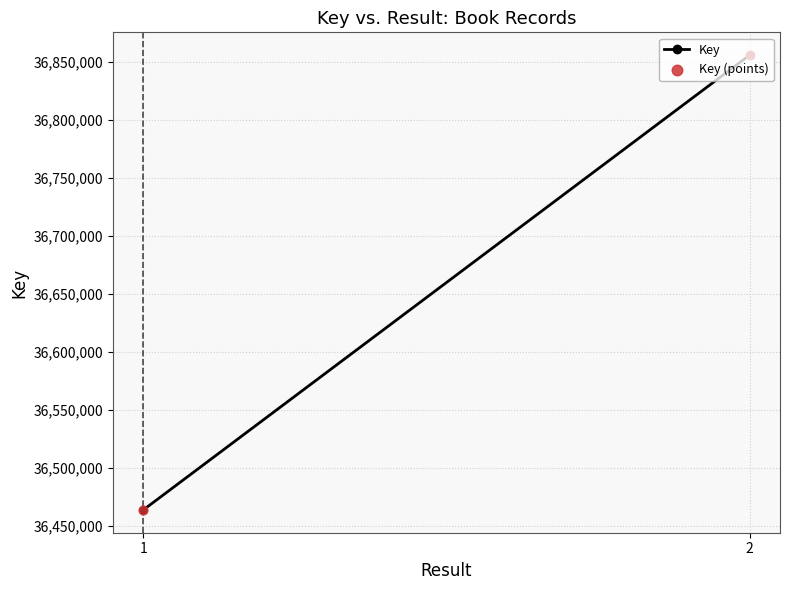

Which series reaches the minimum Y coordinate?

Key